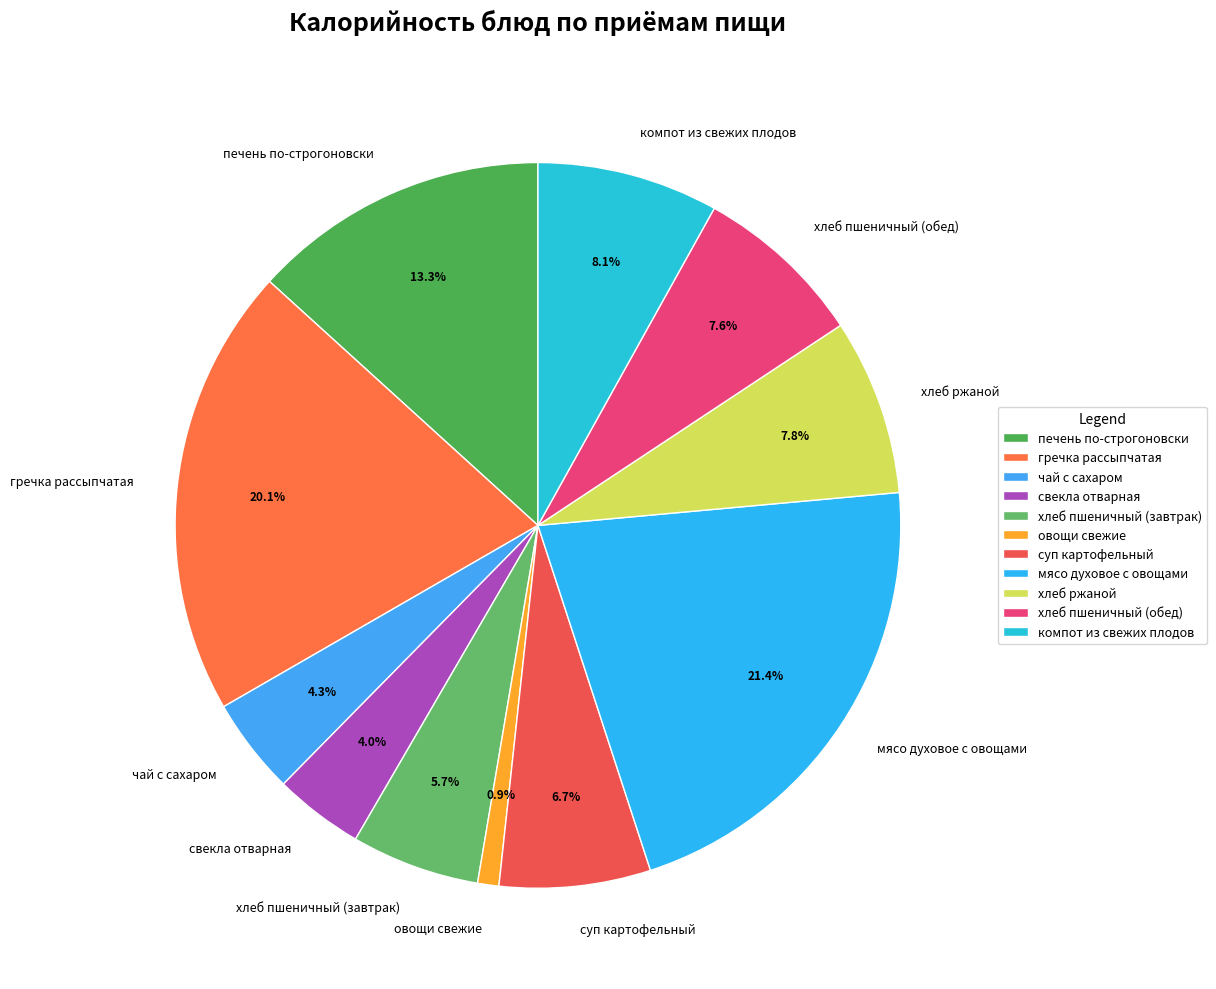

To the nearest percent, what is the average slice percentage?

9%